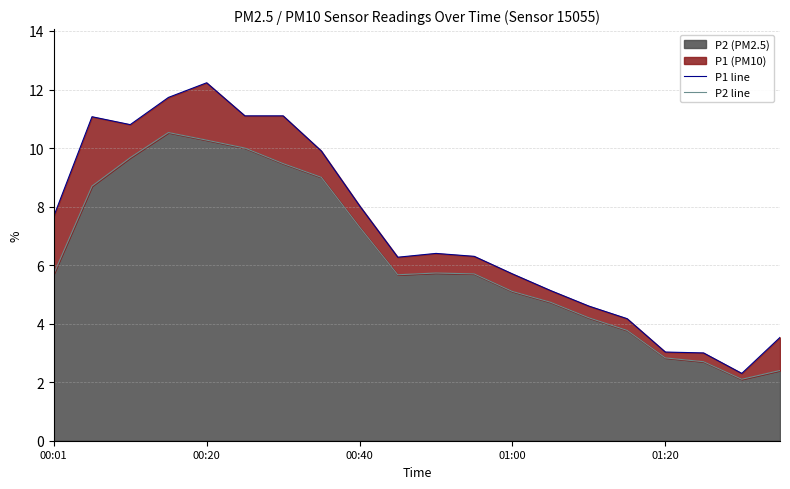

Rank the series by their average value, from lowest to highest.

P2 line, P1 line